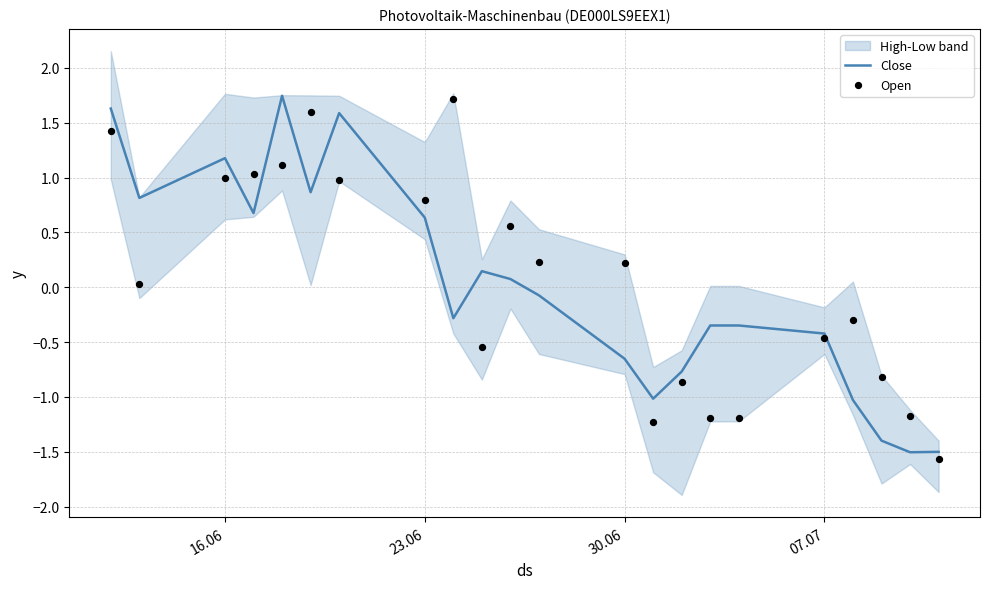

Which series has the widest spread of Y values?

Open